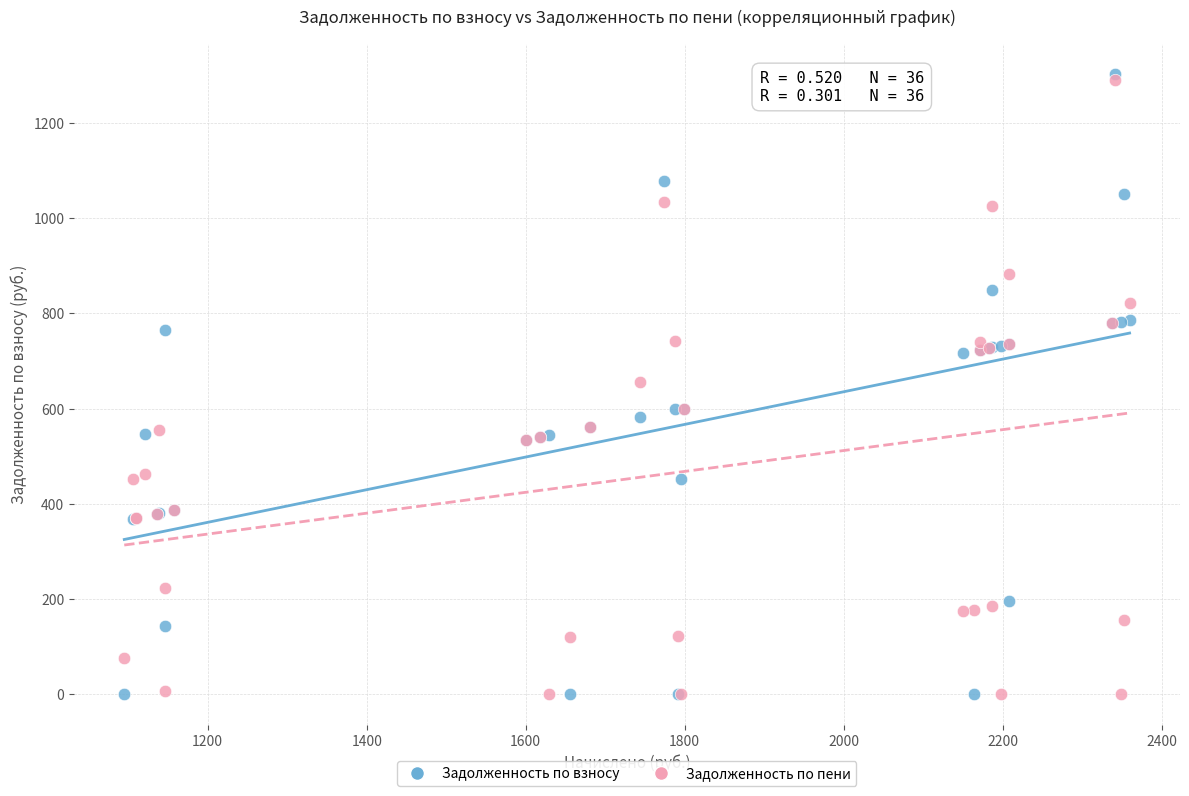

What are all the series names shown in the legend?

Задолженность по взносу, Задолженность по пени